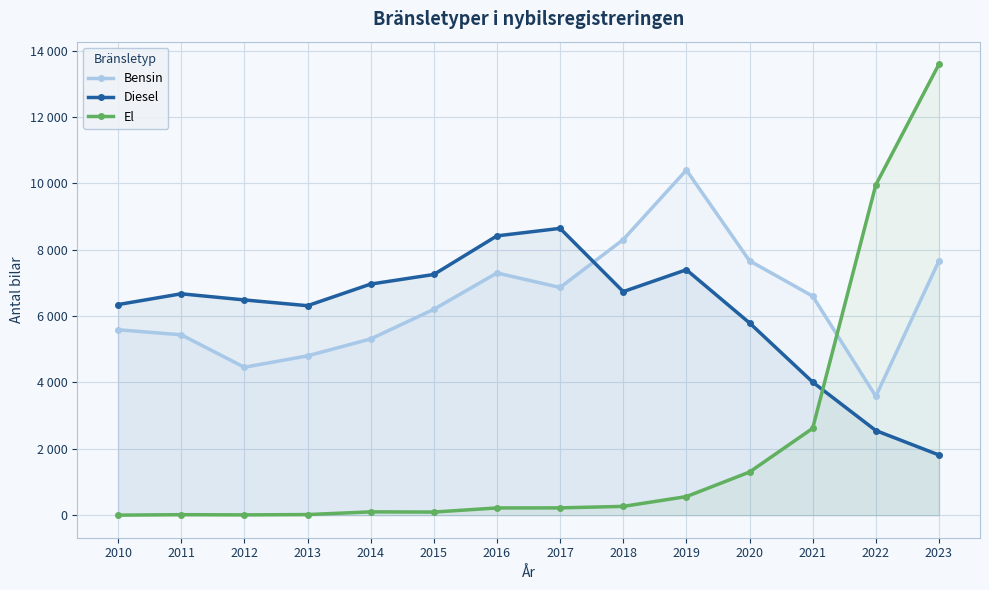

True or false: Diesel has a value of 7255 at 2015.

True